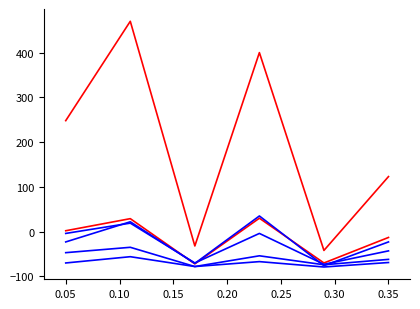

How many lines are shown in the chart?

6